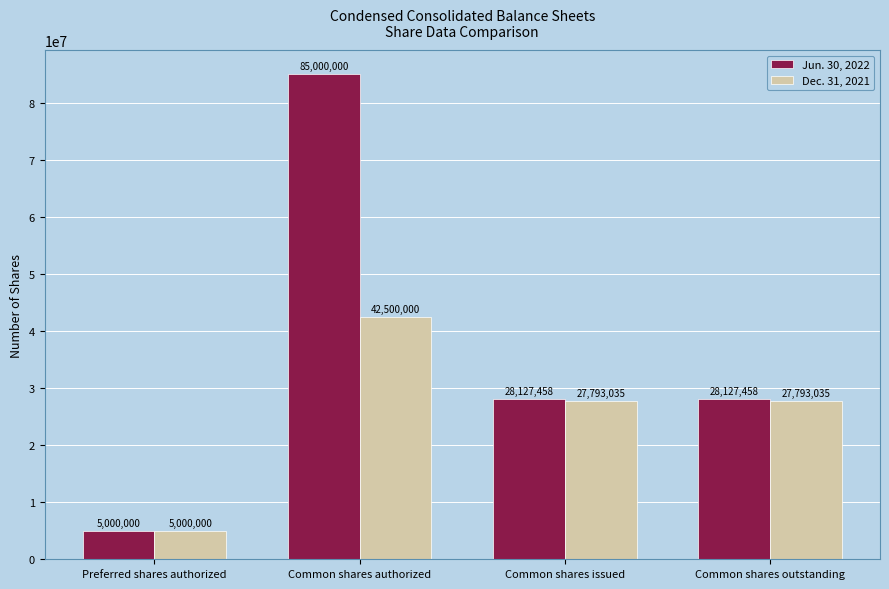

Is the value of Dec. 31, 2021 at Common shares outstanding greater than the value of Jun. 30, 2022 at Common shares issued?

No